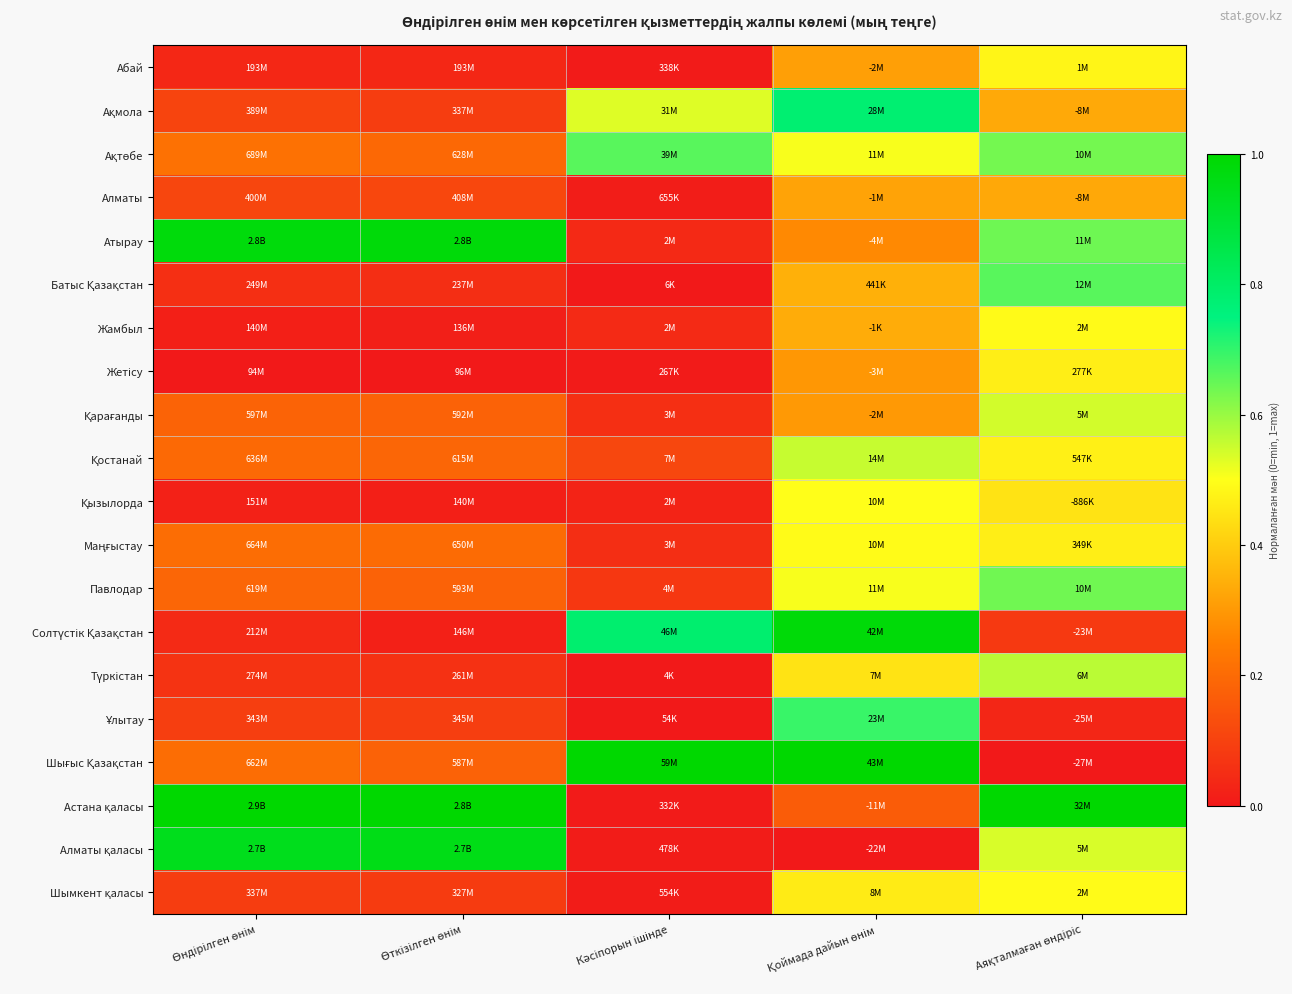

Which series has the largest total across all categories?

Астана қаласы